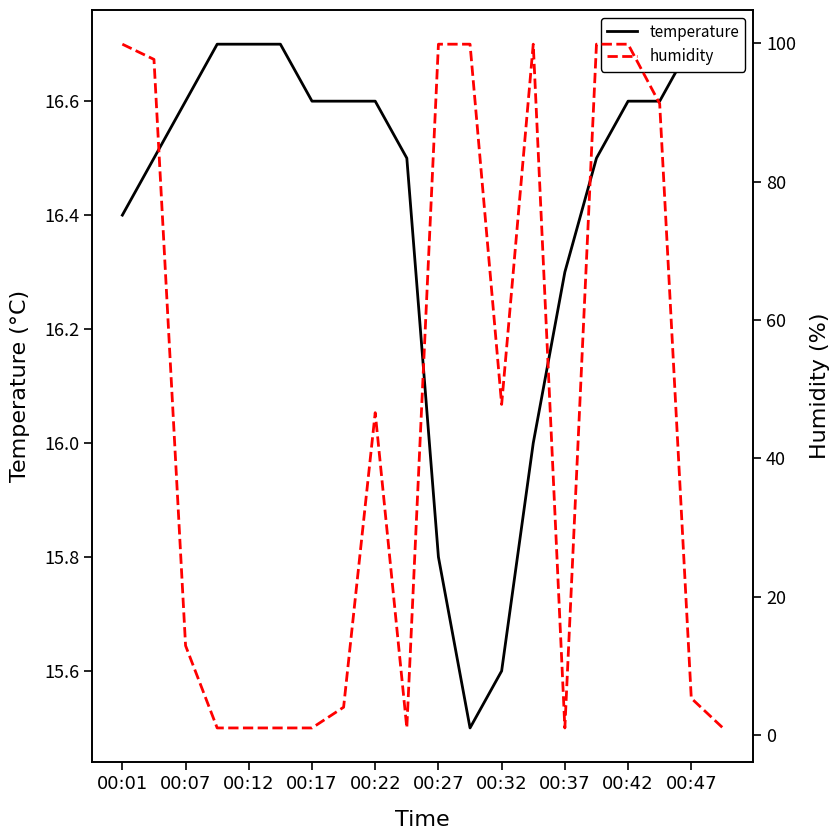

How many interior local peaks does the humidity series have?

2